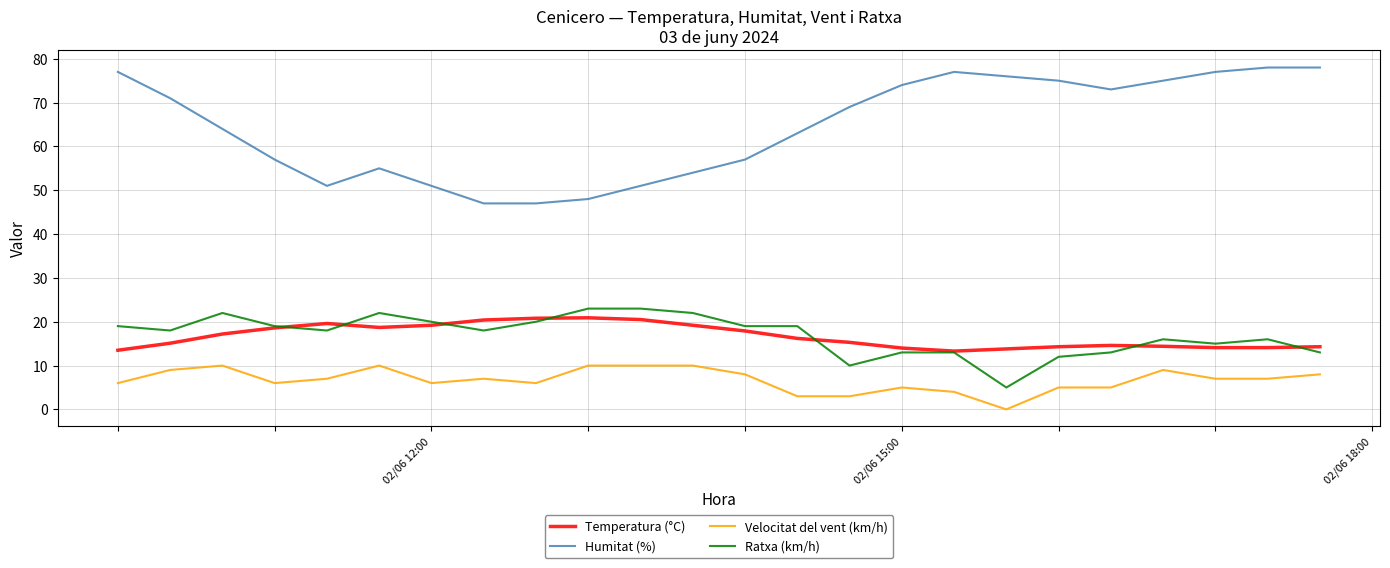

What is the lowest value of the Humitat (%) series?

47.0